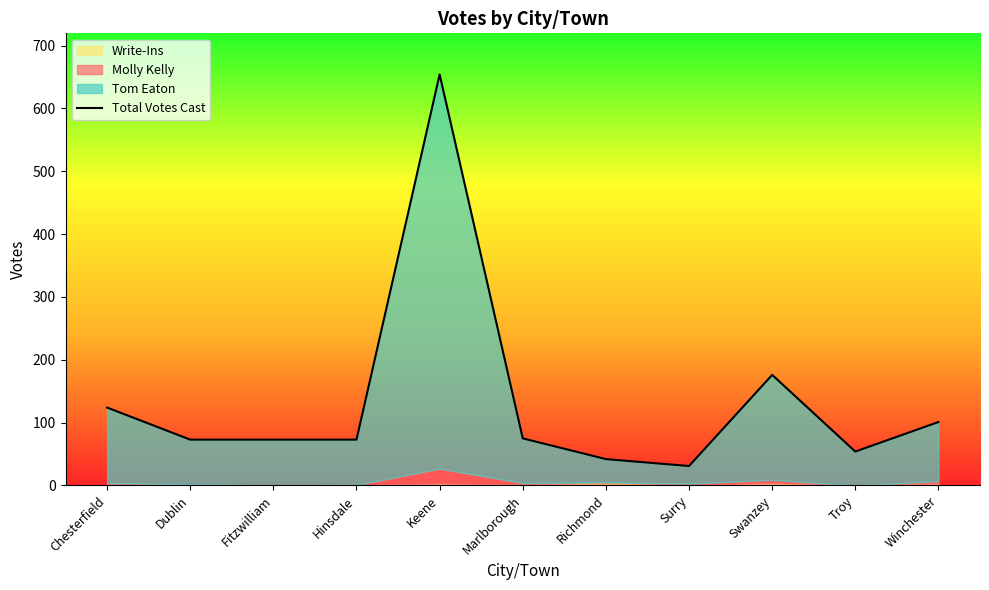

Rank the categories by value from lowest to highest.

Surry, Richmond, Troy, Dublin, Fitzwilliam, Hinsdale, Marlborough, Winchester, Chesterfield, Swanzey, Keene